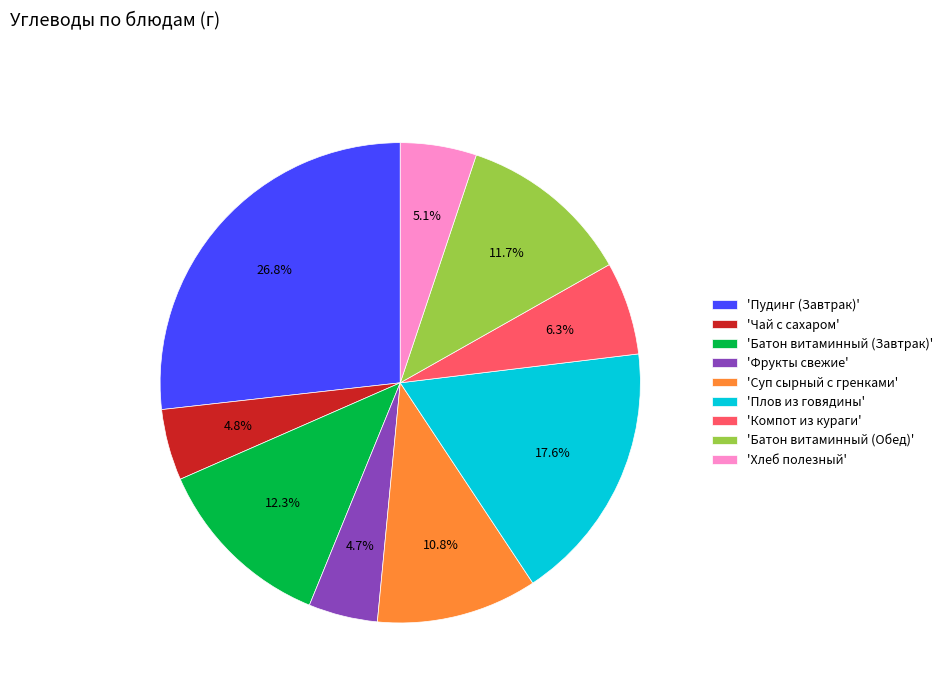

Does 'Пудинг (Завтрак)' represent more than half of the total?

No